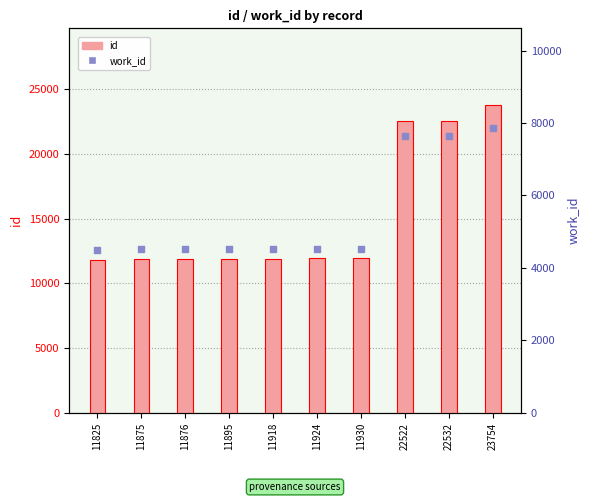

Which series has the widest spread of Y values?

id